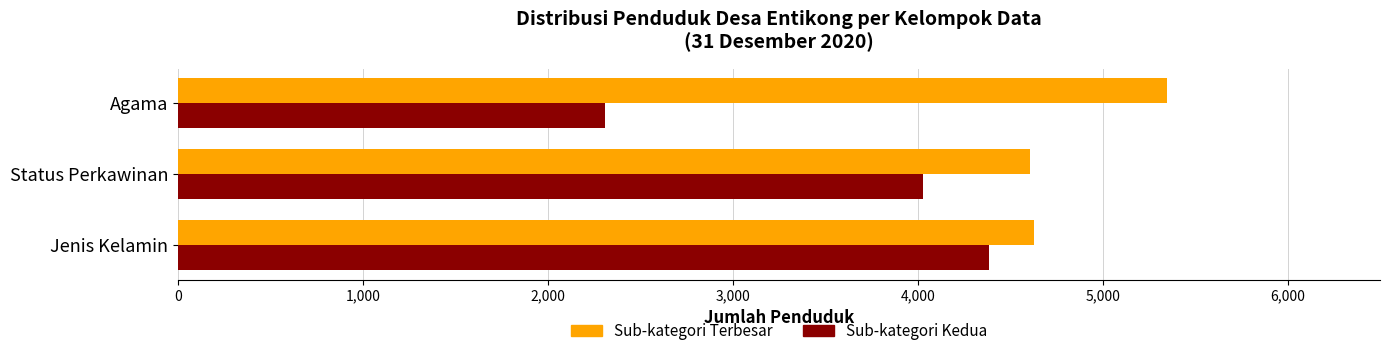

What is the spread (max minus min) of values at Status Perkawinan?

576